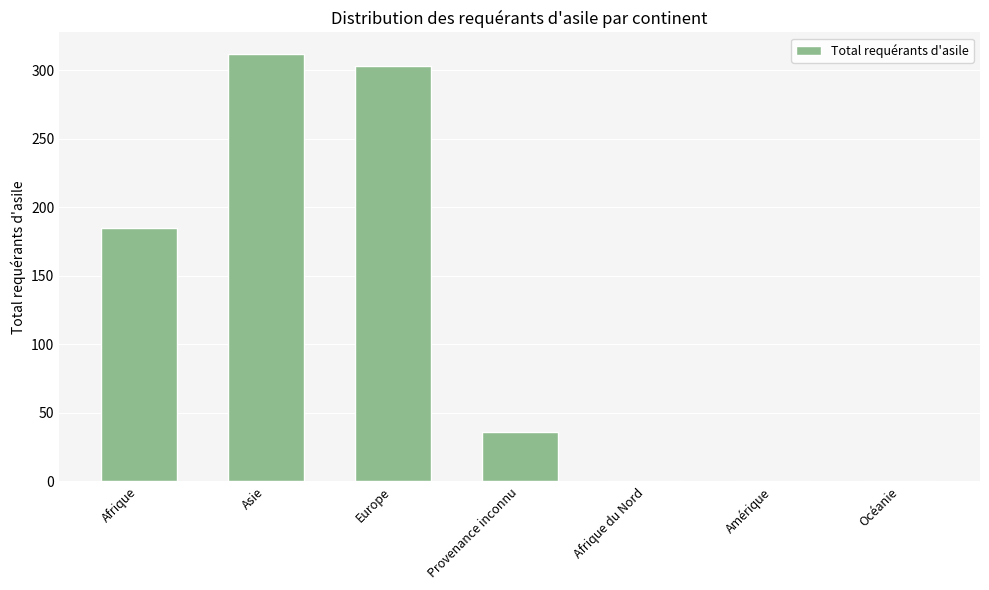

What is the greatest value displayed?

312